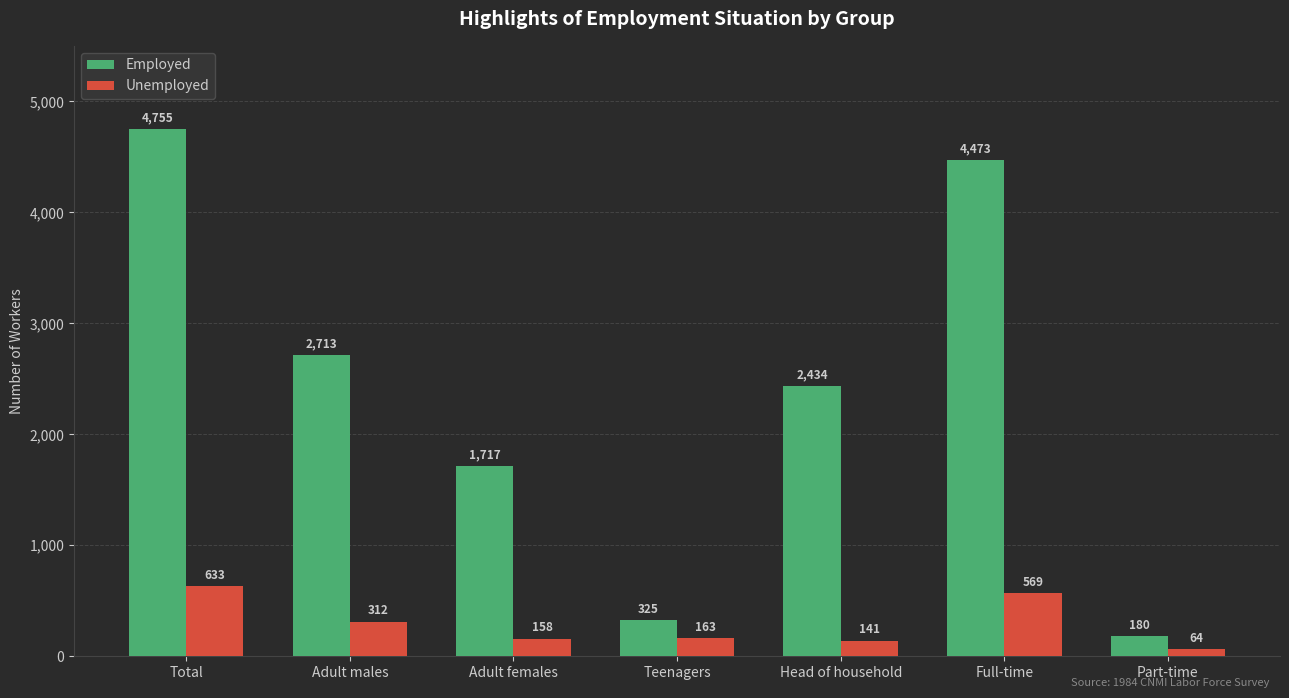

Where is Employed nearest to the value 2467?

Head of household